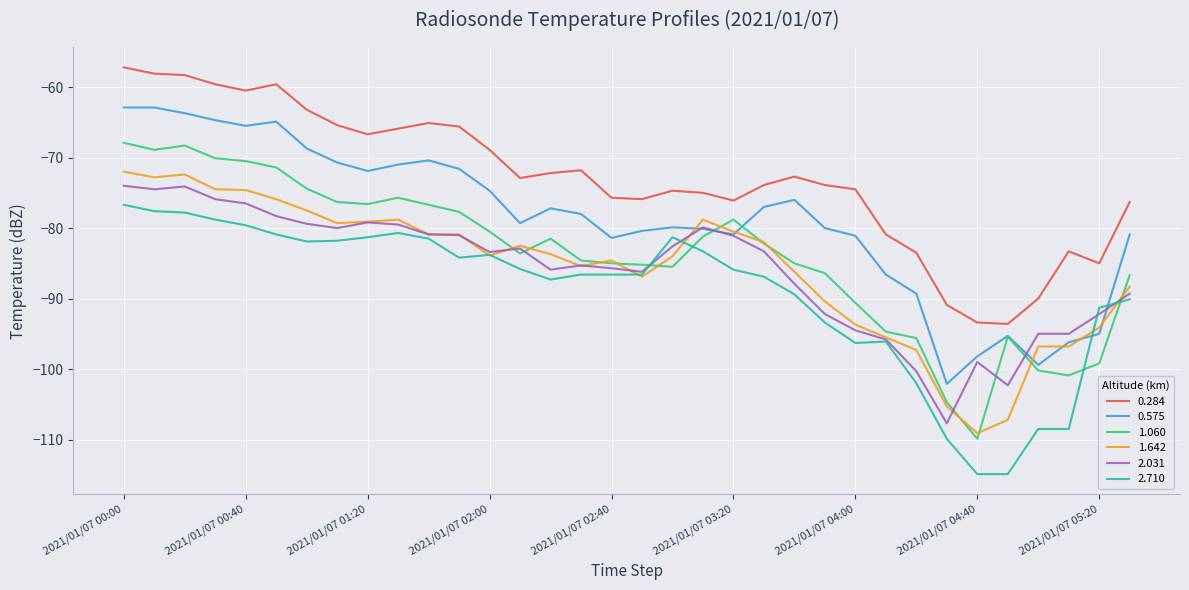

Which series has the largest total across all categories?

0.284